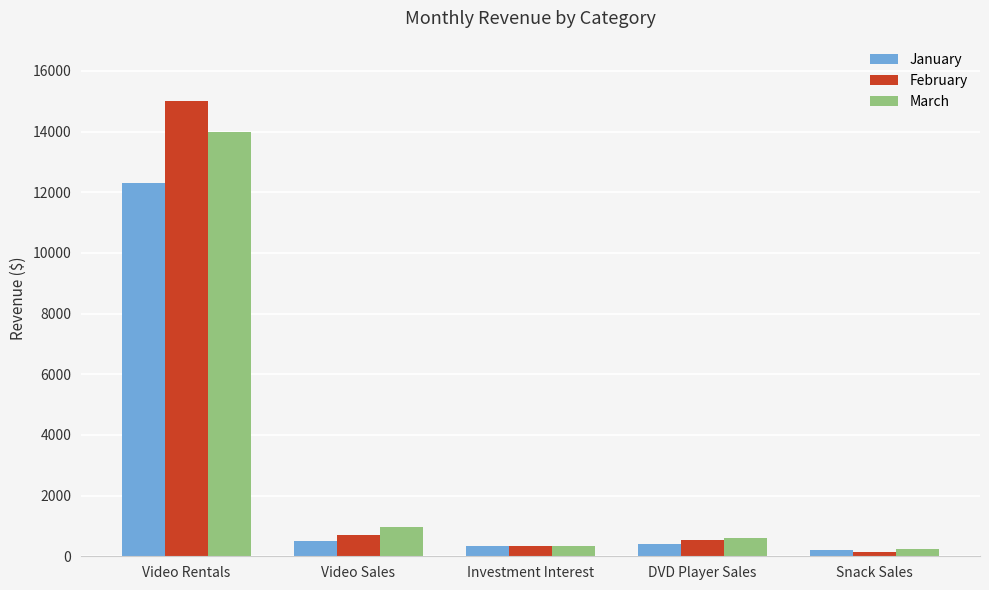

What are all the series names shown in the legend?

January, February, March